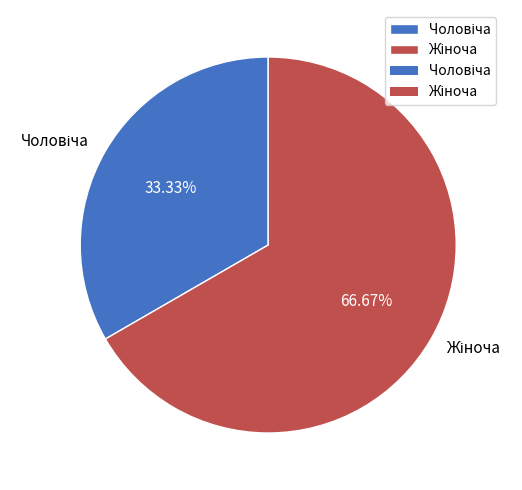

Is there a majority slice in this chart?

Yes